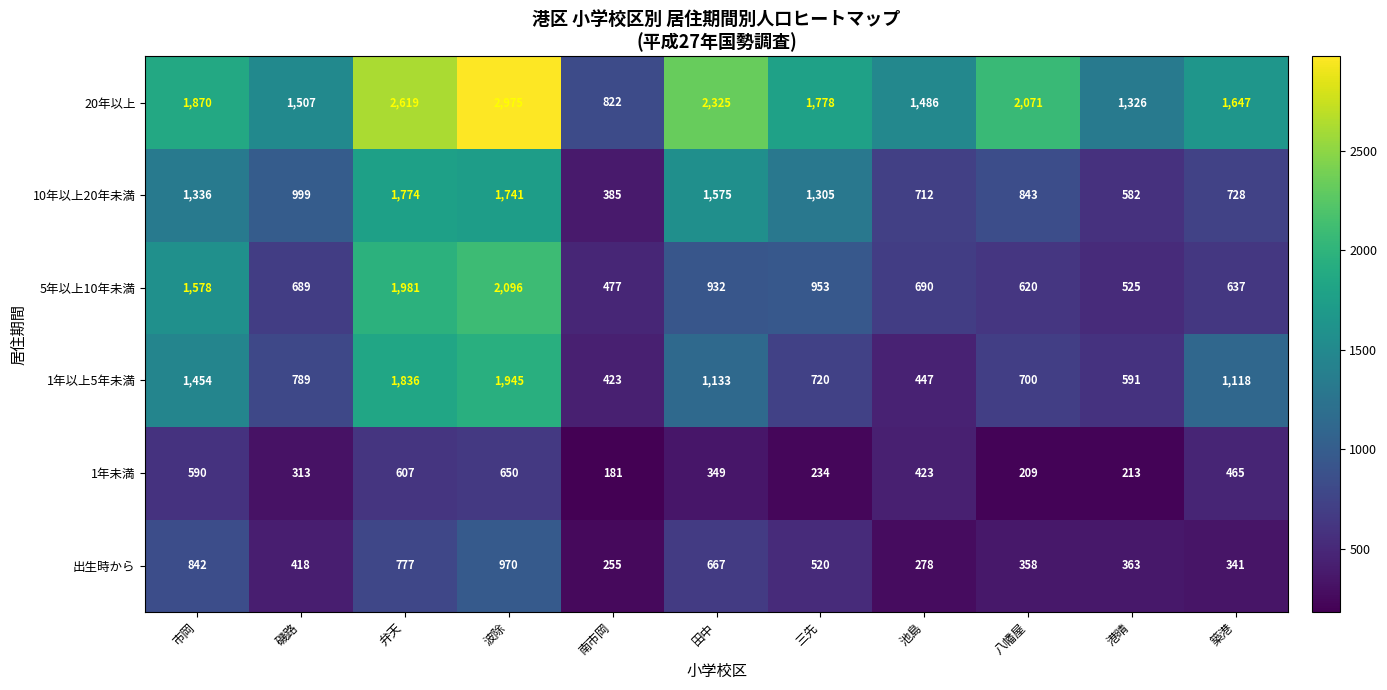

Rank the series at 南市岡 from highest to lowest value.

20年以上, 5年以上10年未満, 1年以上5年未満, 10年以上20年未満, 出生時から, 1年未満